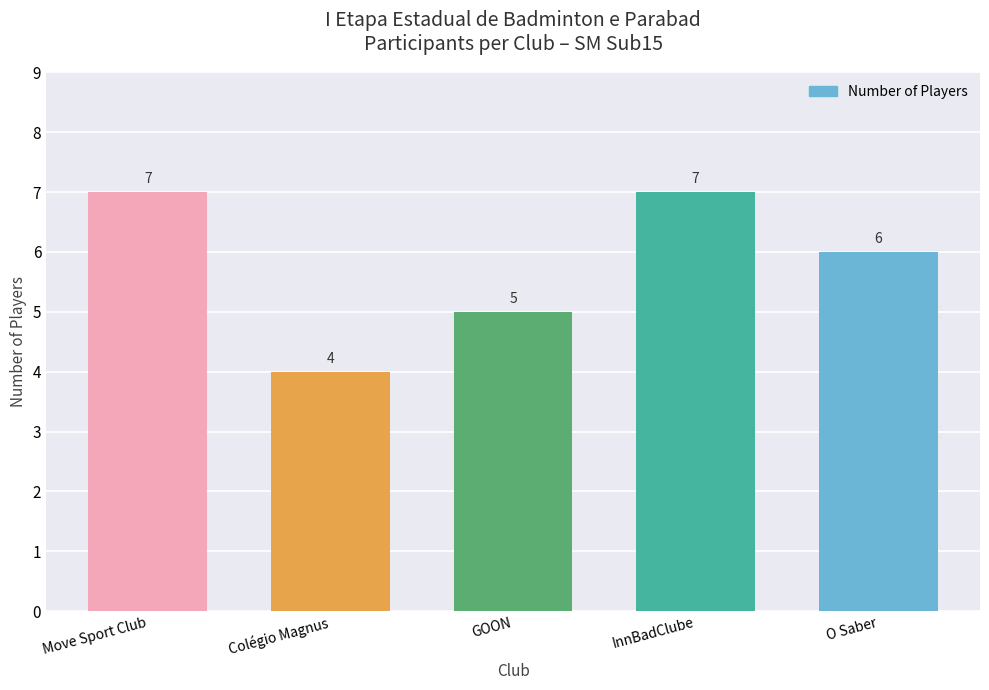

What is the value of the 2nd bar from the left?

4